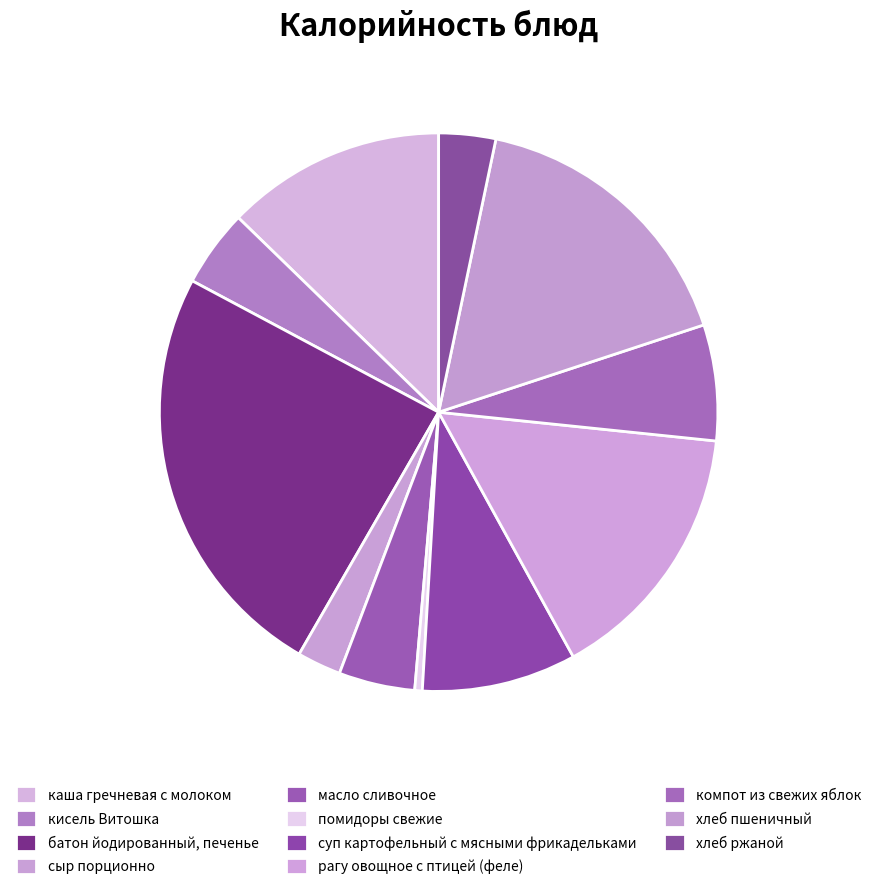

Do кисель Витошка and каша гречневая с молоком together represent more than half of the pie?

No